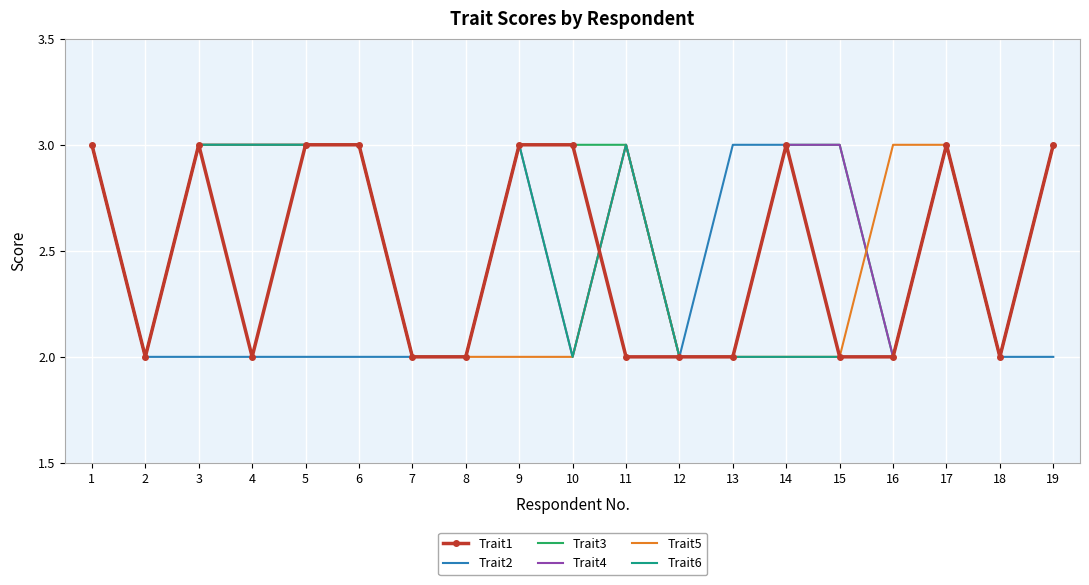

What is the maximum value for Trait6?

3